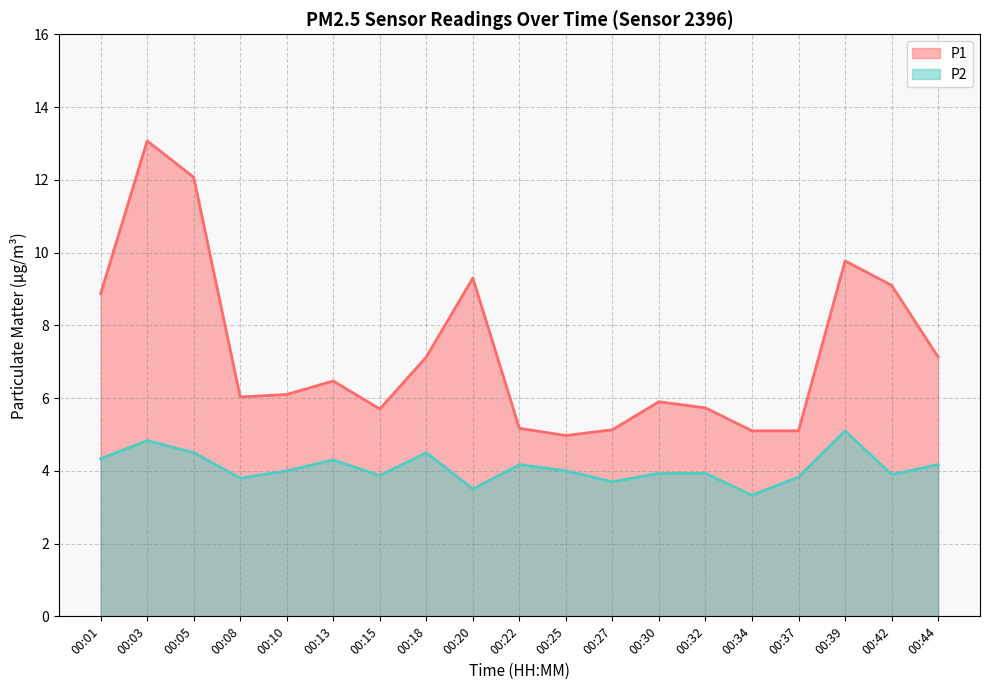

What is the difference between the highest and lowest values at 00:08?

2.2